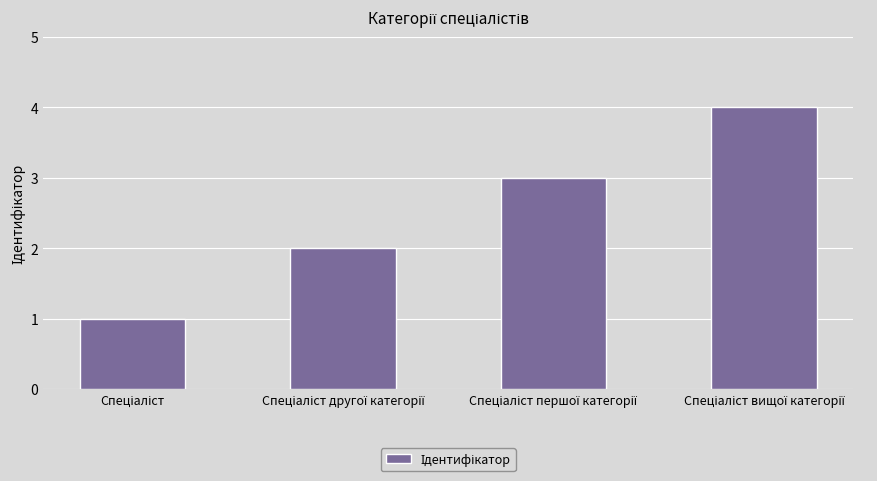

What is the difference between the maximum and minimum values?

3